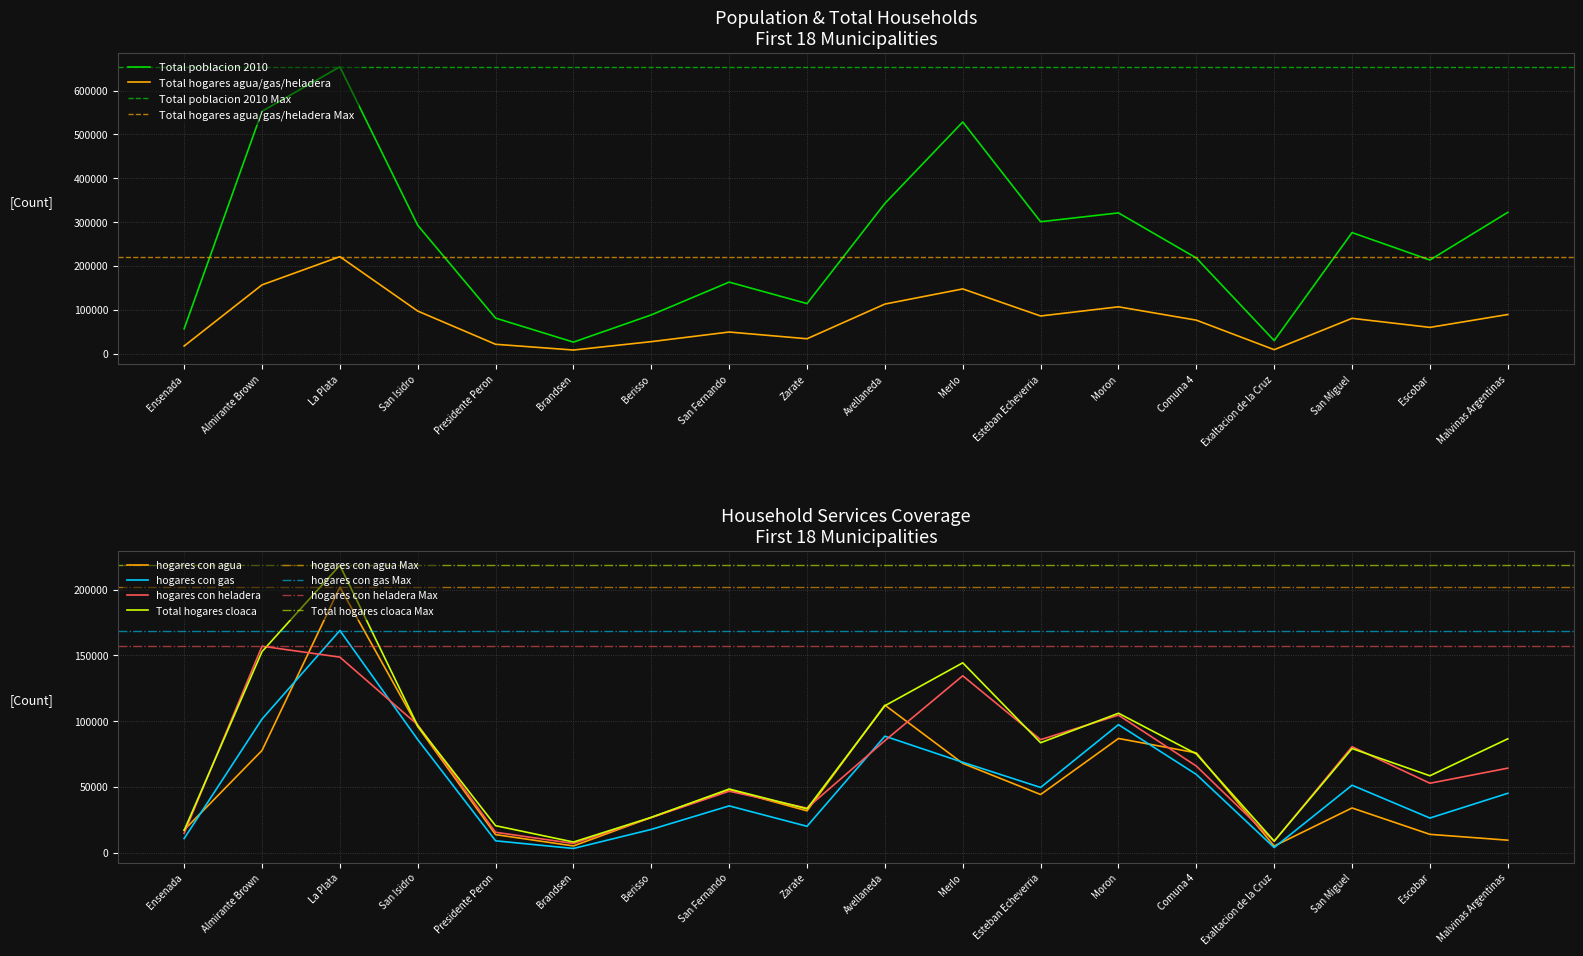

At which category does Total hogares agua/gas/heladera reach its first local valley?

Brandsen